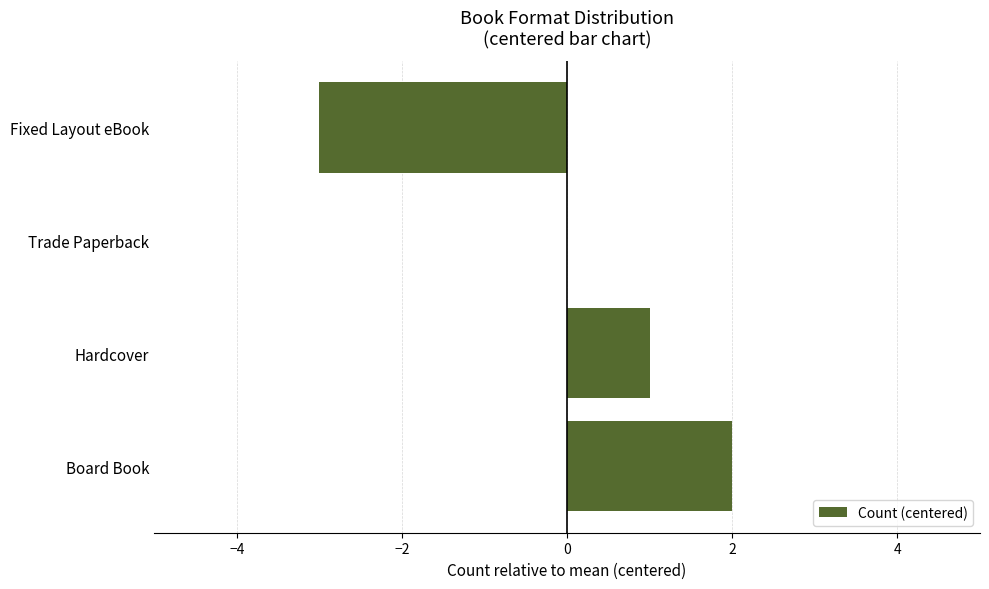

Which has a higher value, Hardcover or Fixed Layout eBook?

Hardcover